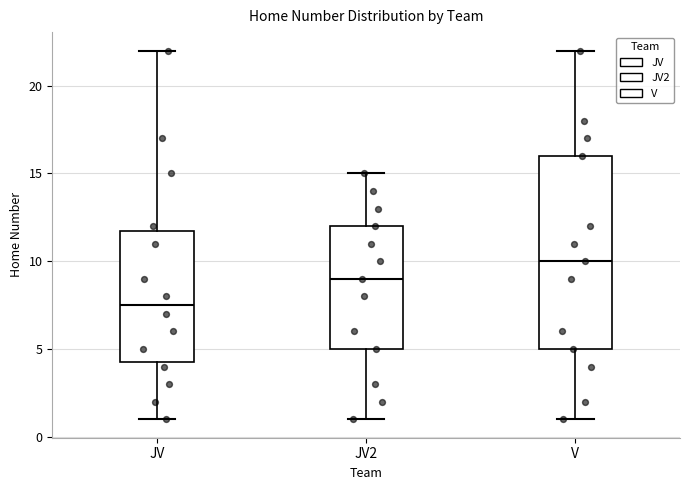

Reading left to right, read every box against the y-axis: the position of its median line, the range the box covers, and the ends of its whiskers. The values are not printed on the chart, so give them approximately, as read against the axis.

JV: median 7.5, box 4.5 to 12.0, whiskers 1.0 to 22.0
JV2: median 9.0, box 5.0 to 12.0, whiskers 1.0 to 15.0
V: median 10.0, box 5.0 to 16.0, whiskers 1.0 to 22.0